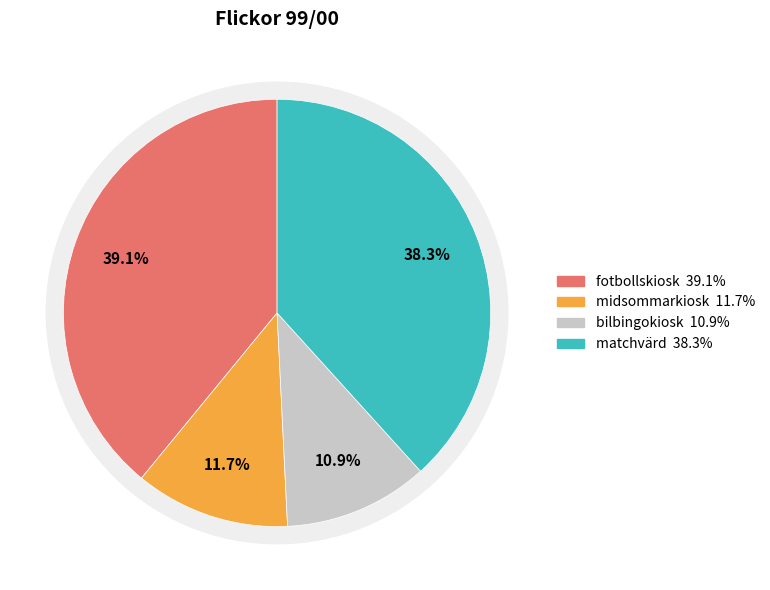

To the nearest percent, what is the average slice percentage?

25%